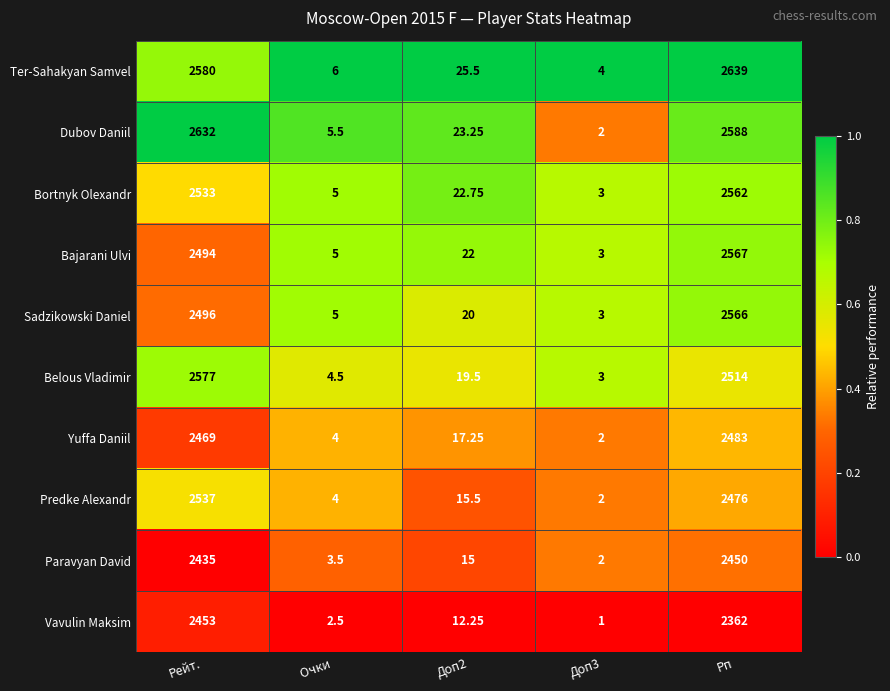

Is the value of Bortnyk Olexandr at Рп greater than the value of Bajarani Ulvi at Доп3?

Yes